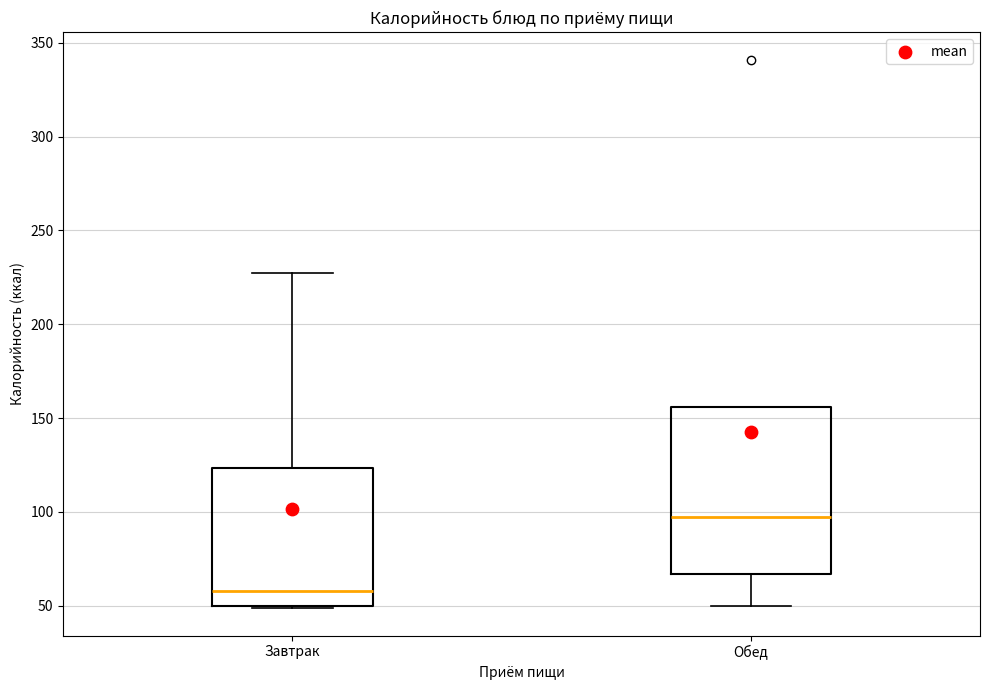

Where is the upper edge of the box for Обед on the y-axis? The values are not printed on the chart, so give them approximately, as read against the axis.

155